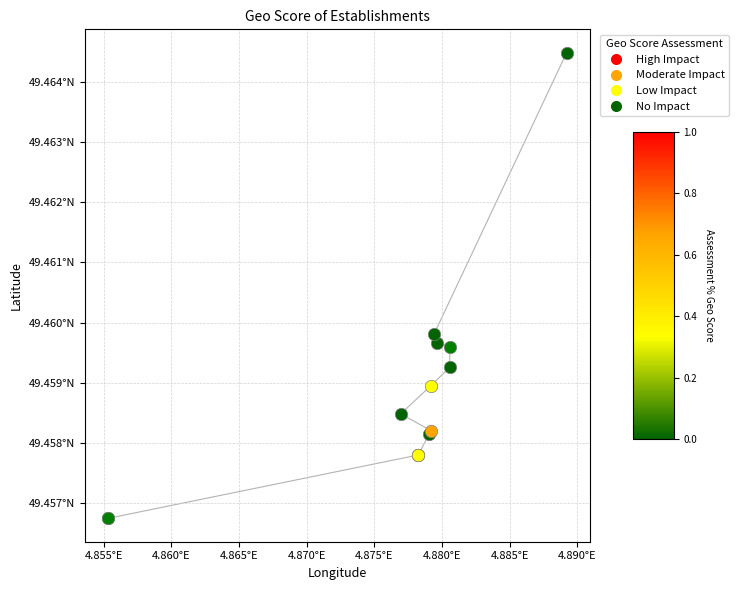

What are all the series names shown in the legend?

High Impact, Moderate Impact, Low Impact, No Impact